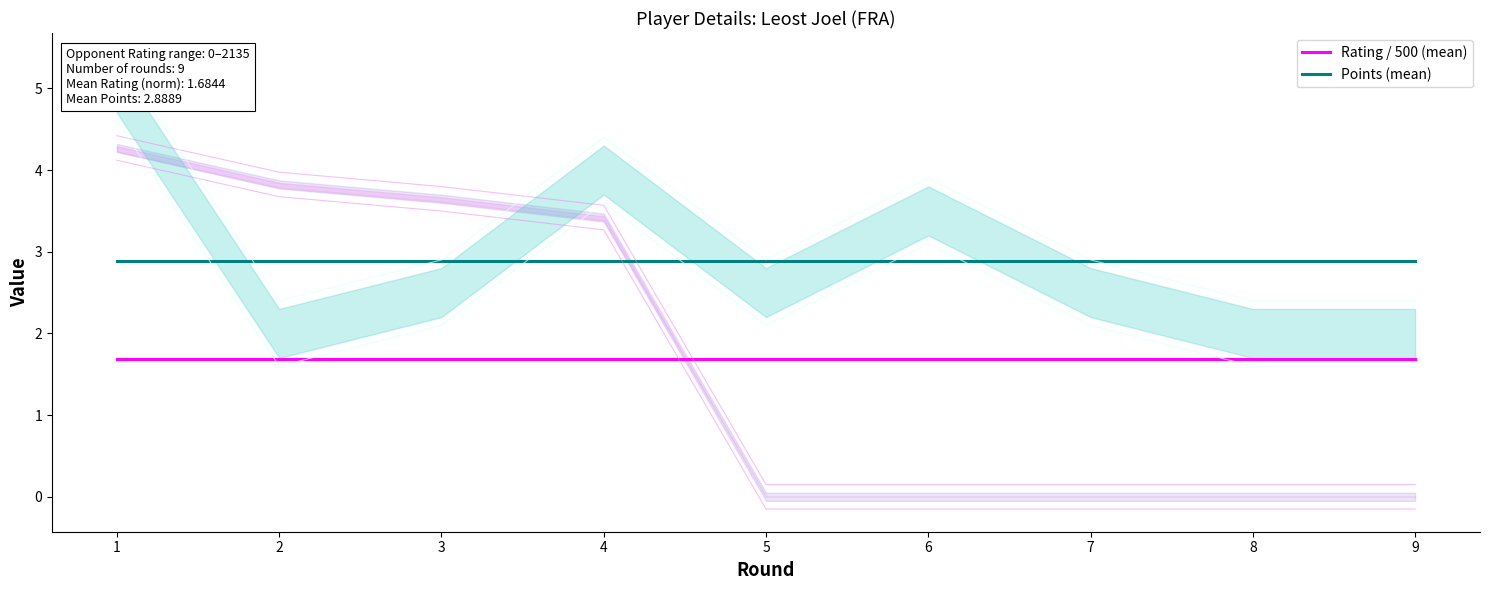

What is the average value of the Rating / 500 (mean) series?

1.7